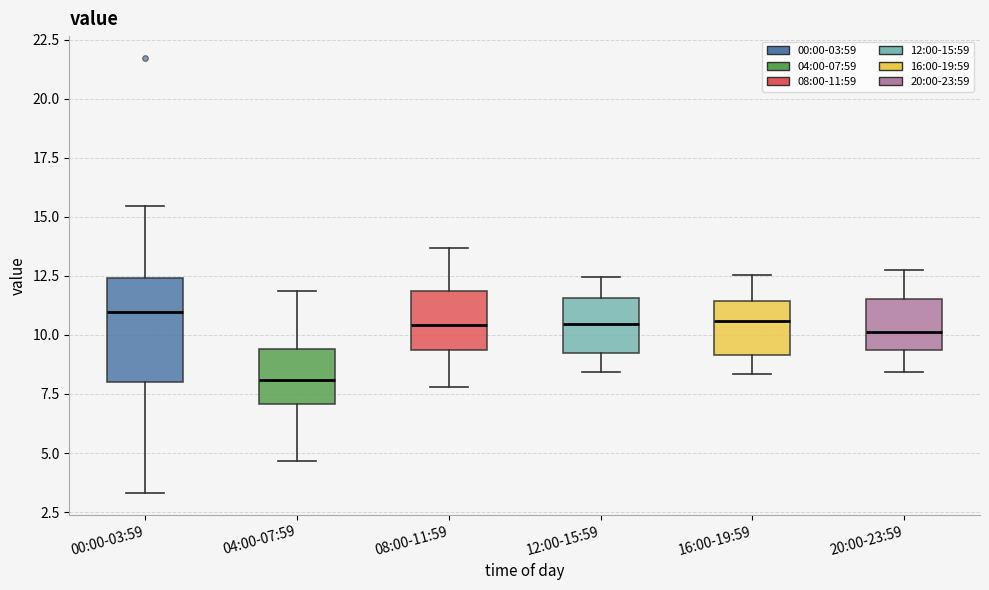

Reading left to right, read every box against the y-axis: the position of its median line, the range the box covers, and the ends of its whiskers. The values are not printed on the chart, so give them approximately, as read against the axis.

00:00-03:59: median 11.0, box 8.0 to 12.5, whiskers 3.5 to 15.5
04:00-07:59: median 8.0, box 7.0 to 9.5, whiskers 4.5 to 12.0
08:00-11:59: median 10.5, box 9.5 to 12.0, whiskers 8.0 to 13.5
12:00-15:59: median 10.5, box 9.0 to 11.5, whiskers 8.5 to 12.5
16:00-19:59: median 10.5, box 9.0 to 11.5, whiskers 8.5 to 12.5
20:00-23:59: median 10.0, box 9.5 to 11.5, whiskers 8.5 to 12.5